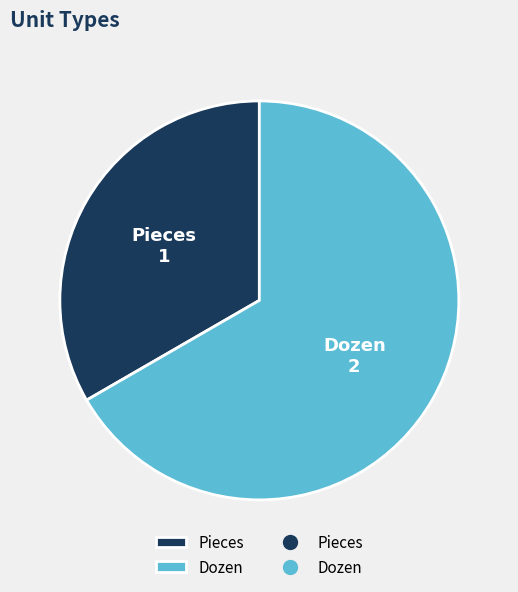

The Dozen slice represents 67% of the pie. True or false?

True